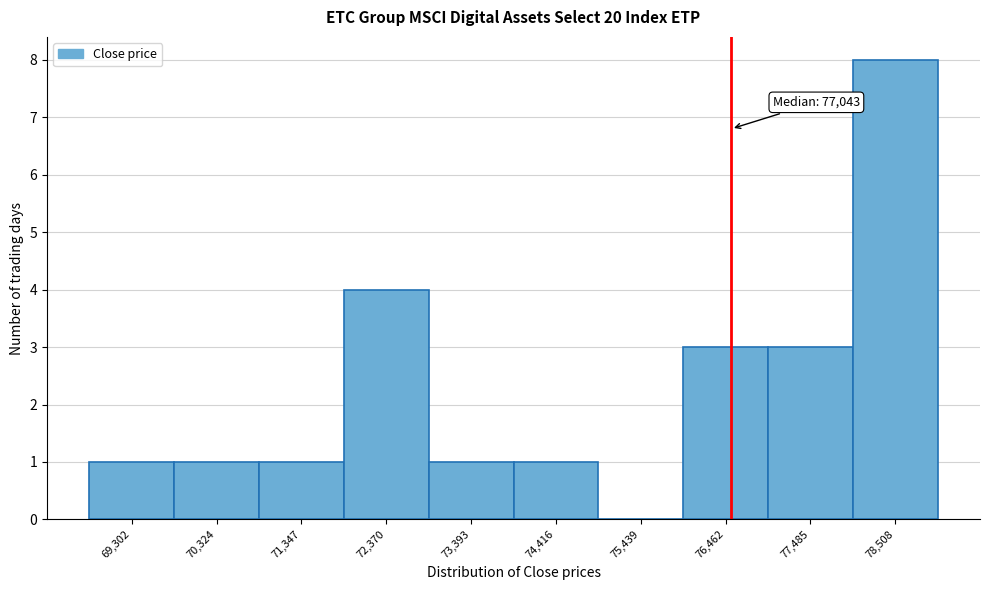

Reading left to right, extract all data points from this chart.

69,302=1	70,324=1	71,347=1	72,370=4	73,393=1	74,416=1	75,439=0	76,462=3	77,485=3	78,508=8